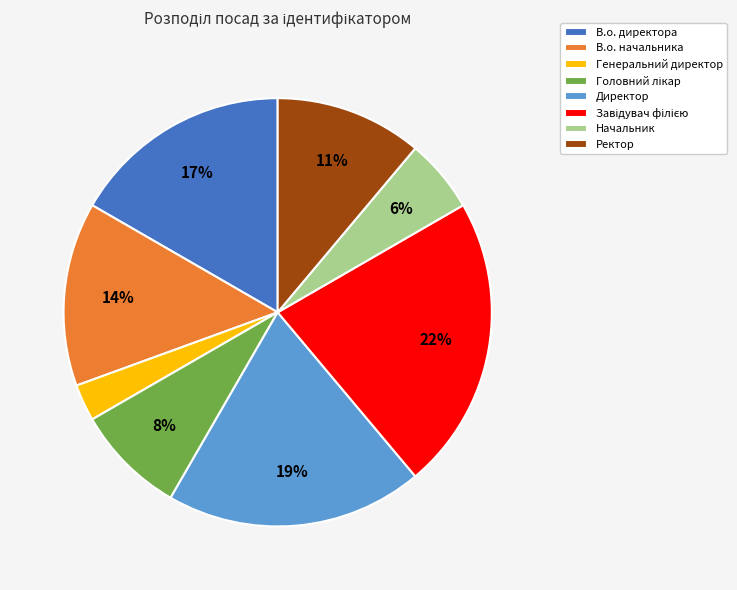

To the nearest percent, what is the average slice percentage?

12%